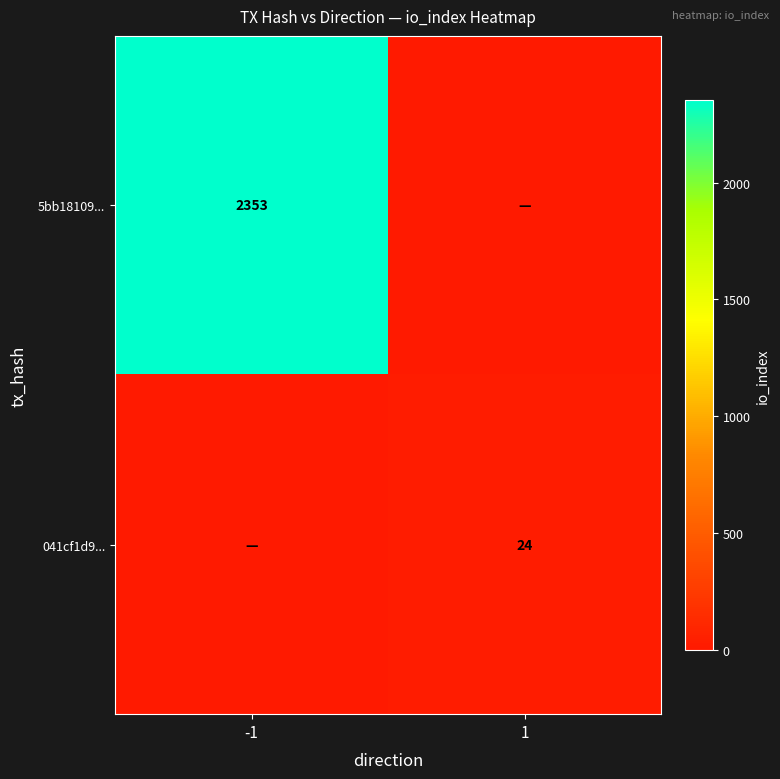

What is the spread (max minus min) of values at -1?

2353